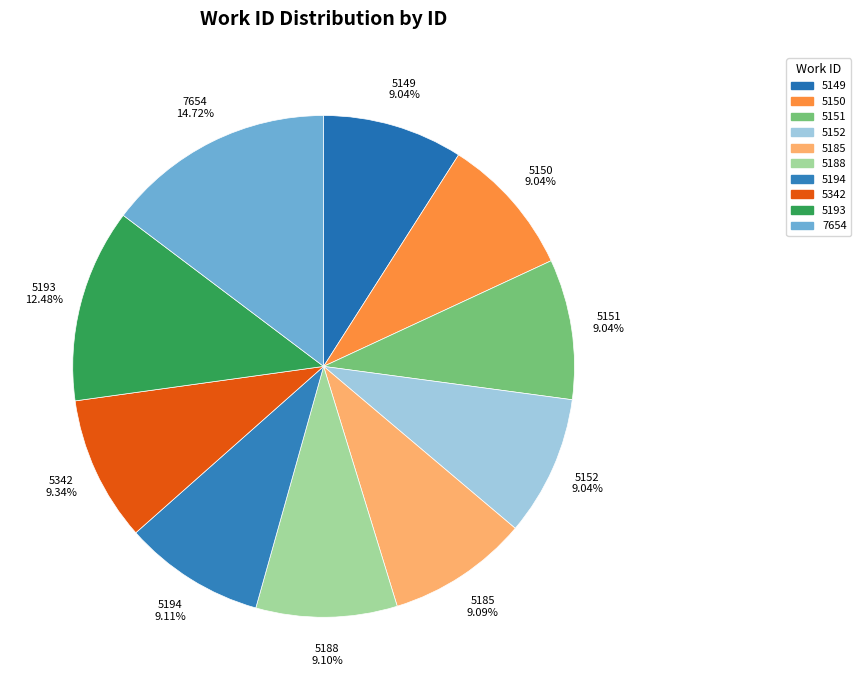

The 5152 slice represents 9% of the pie. True or false?

True